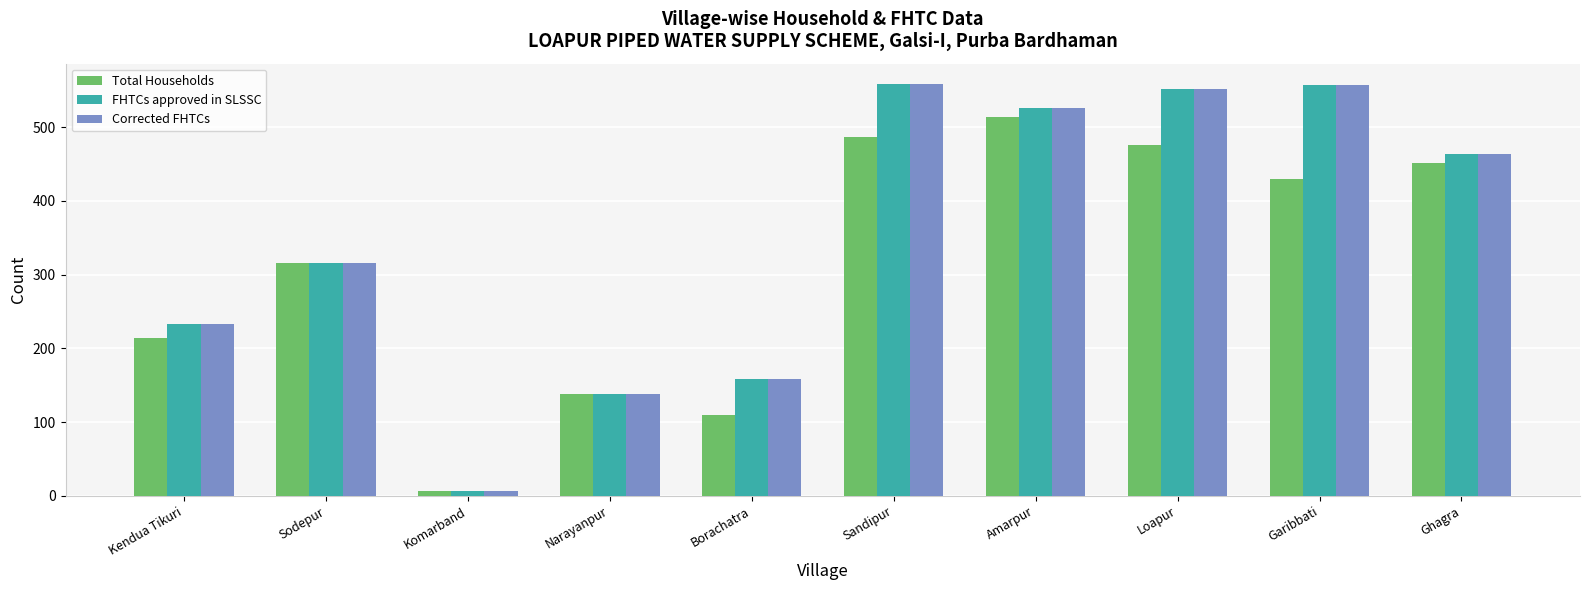

What is the maximum value shown in the chart?

558